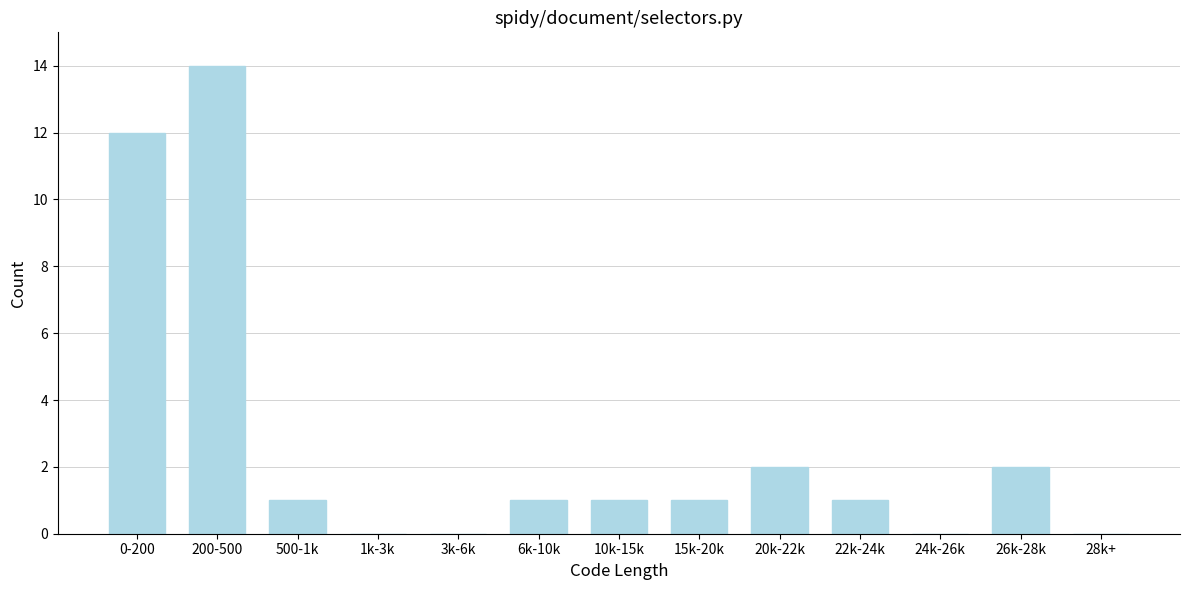

Reading right to left, what are all the values shown in this chart?

28k+=0	26k-28k=2	24k-26k=0	22k-24k=1	20k-22k=2	15k-20k=1	10k-15k=1	6k-10k=1	3k-6k=0	1k-3k=0	500-1k=1	200-500=14	0-200=12